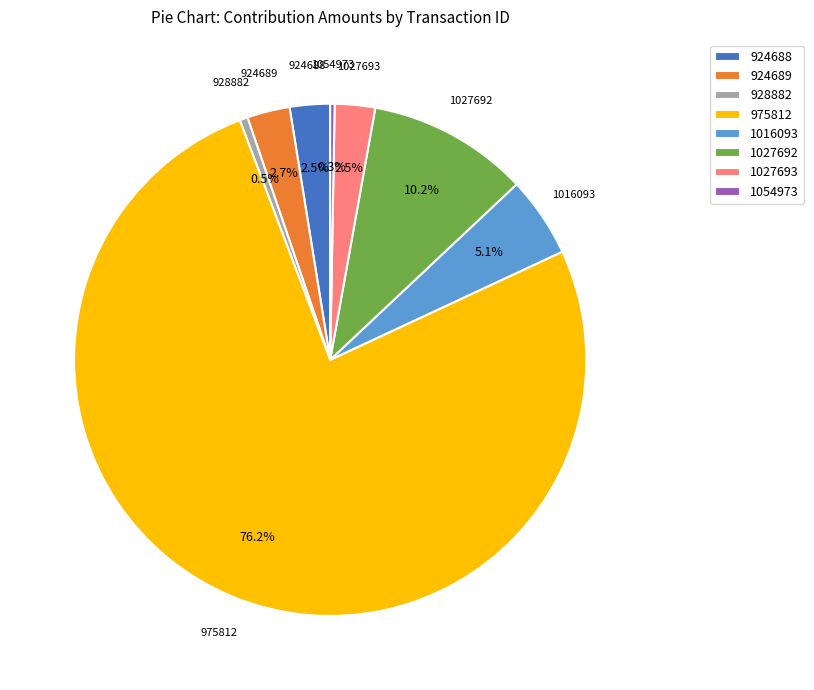

Does 975812 account for over 50% of the chart?

Yes